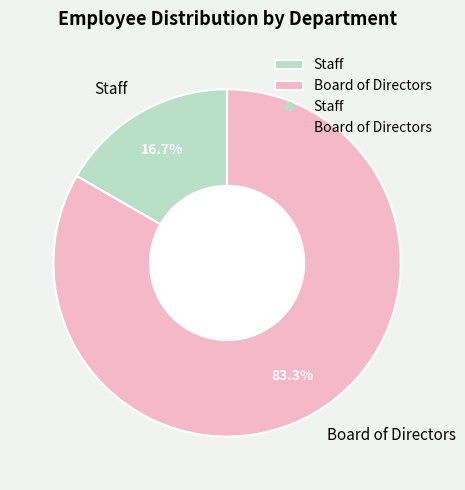

Which slice represents more than half of the pie?

Board of Directors